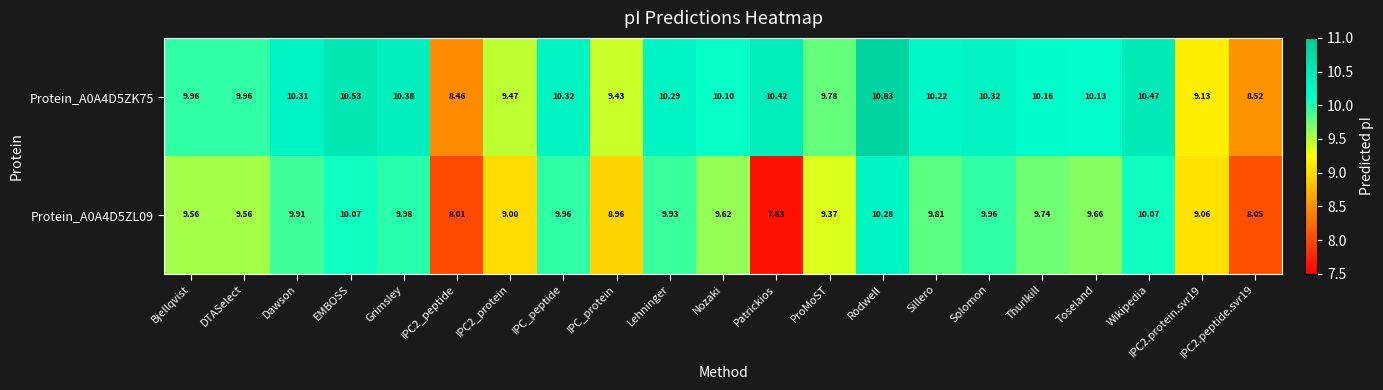

Where does the Protein_A0A4D5ZL09 series first go above 9?

Bjellqvist